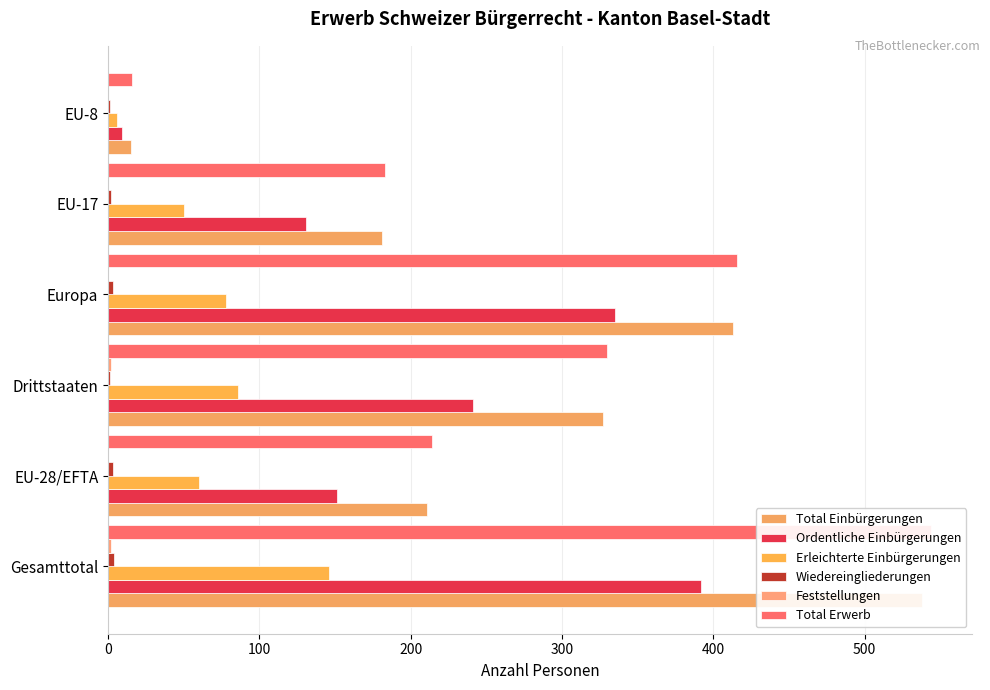

What is the sum of the Total Erwerb values at Gesamttotal and EU-8?

560